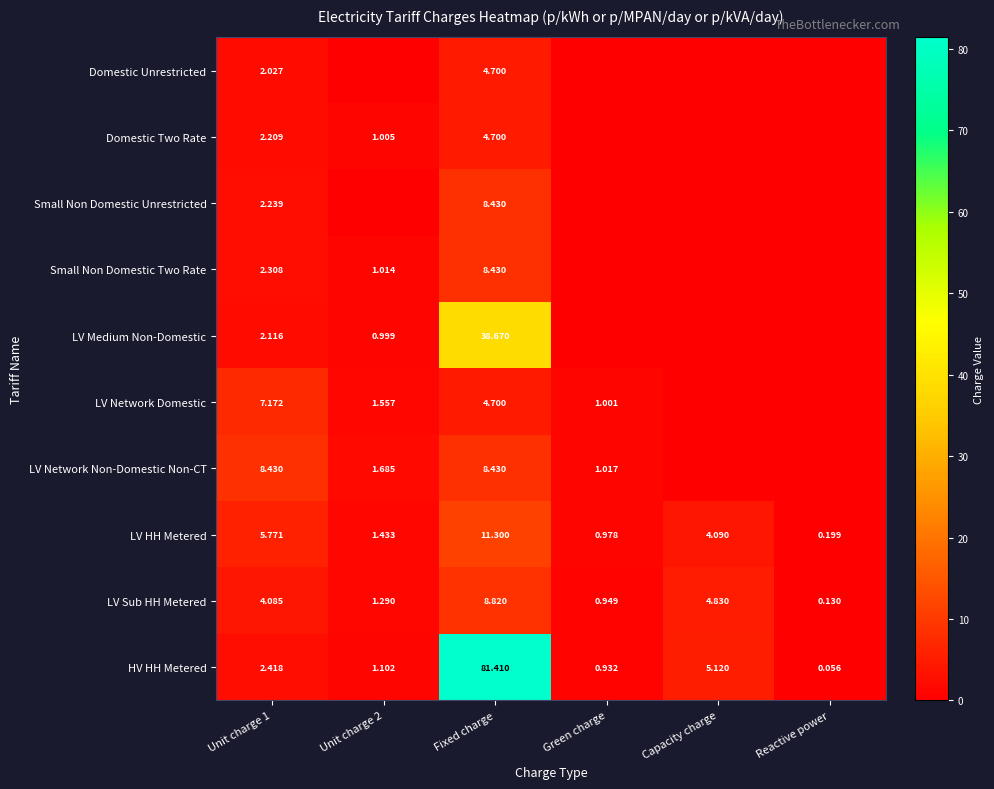

How many data points in LV HH Metered are above 4?

3